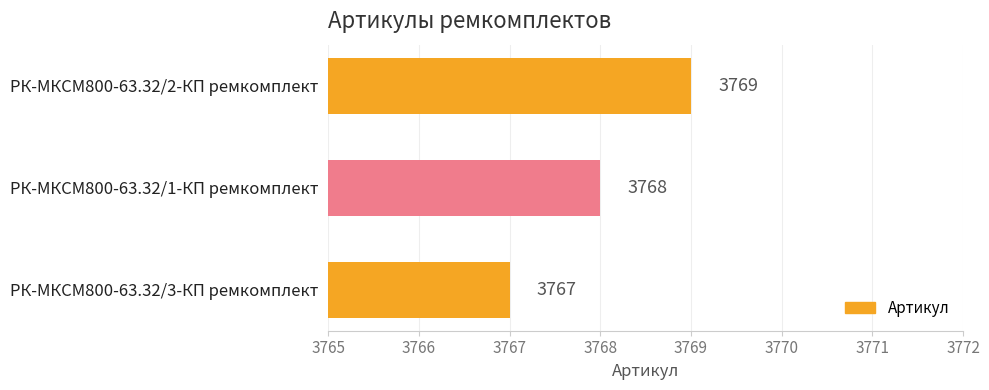

Is it true that the value at РК-МКСМ800-63.32/1-КП ремкомплект is 3768?

True